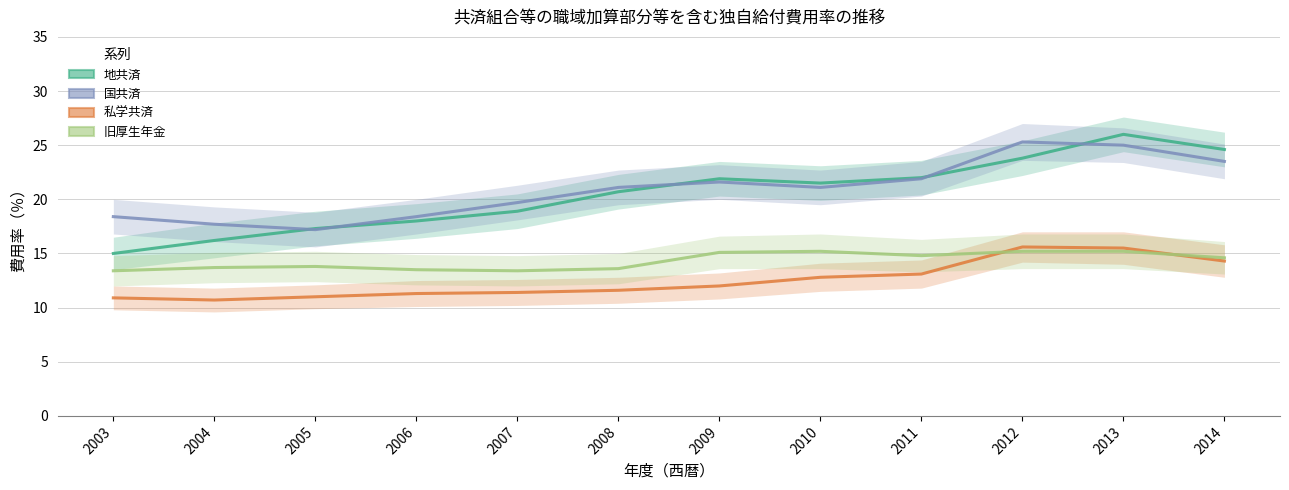

Rank the series by their maximum value, from lowest to highest.

旧厚生年金, 私学共済, 国共済, 地共済